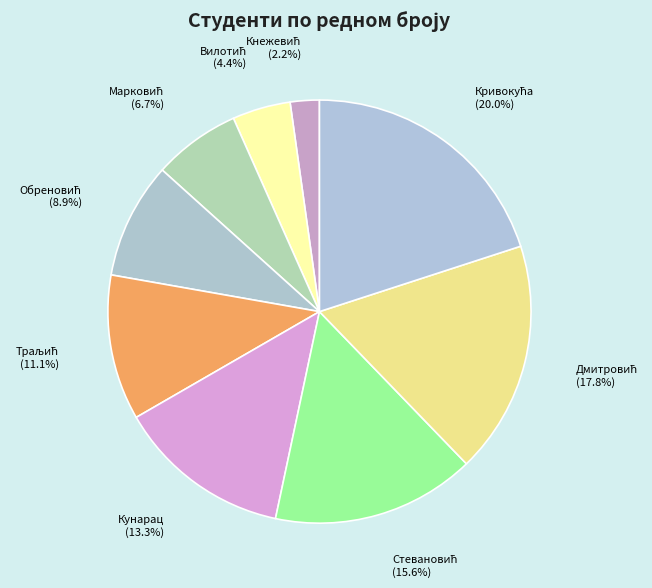

Count the number of slices in the pie.

9